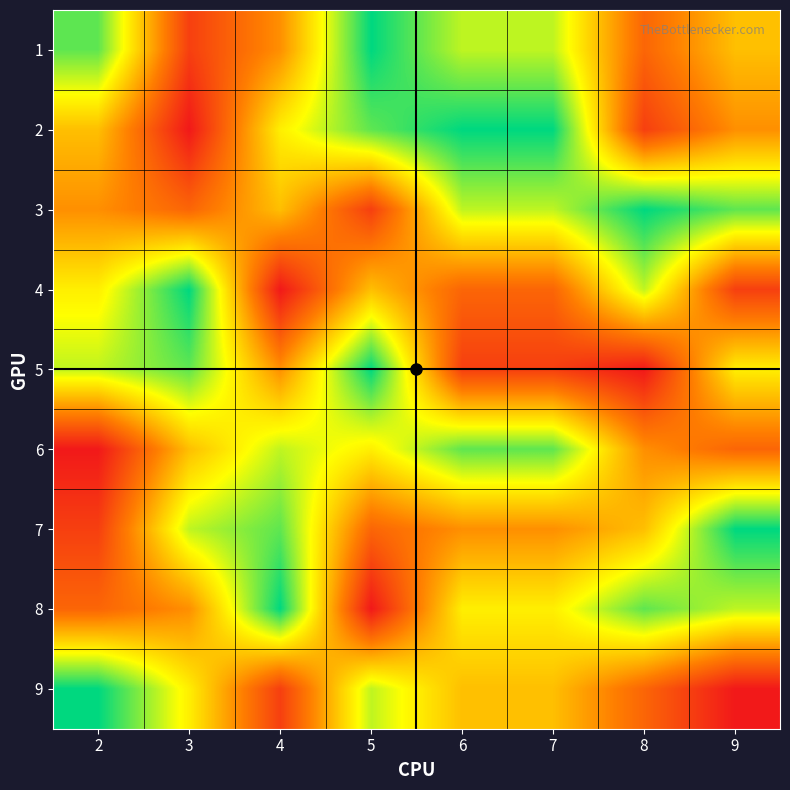

What is the difference between the highest and lowest values at 8?

8